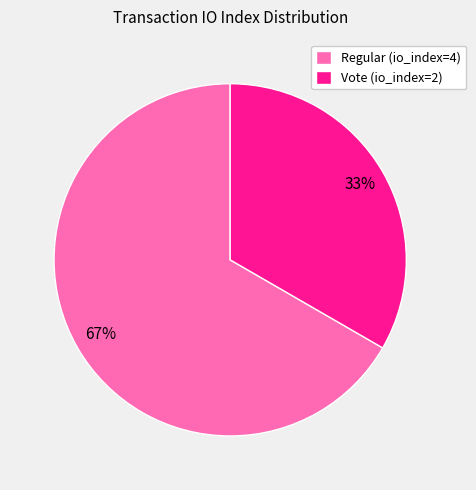

Is Vote (io_index=2) the majority of the pie?

No